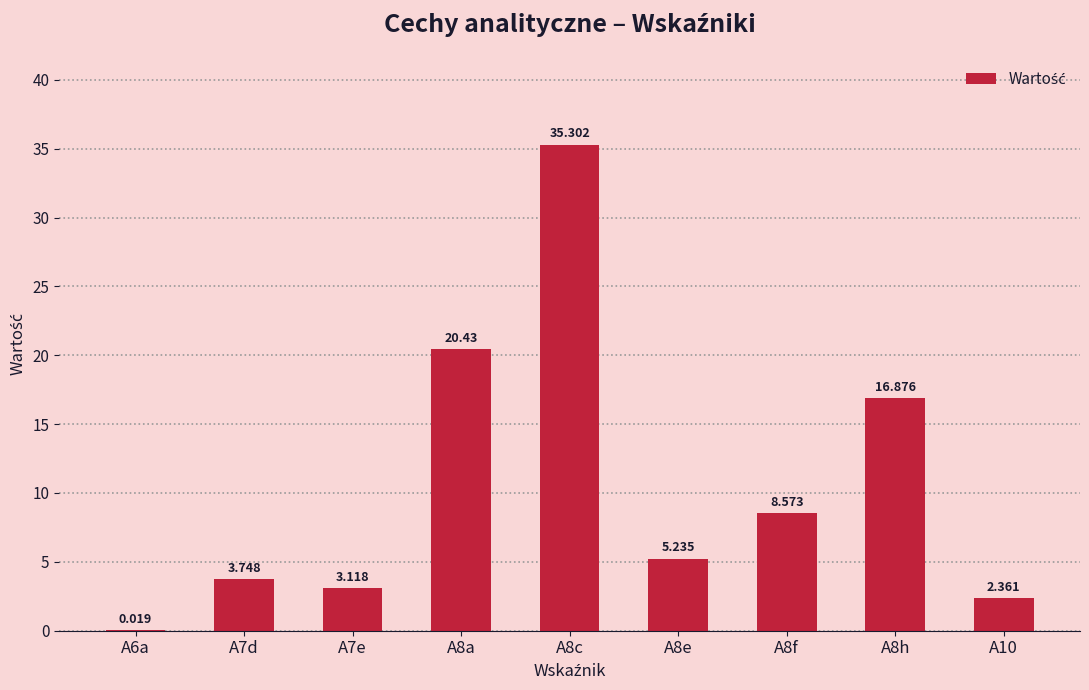

At which category does the chart reach its peak across all series?

A8c